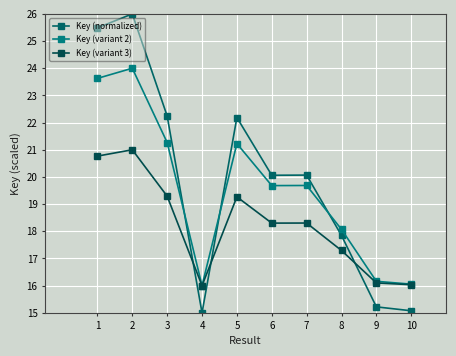

How many distinct data groups are displayed?

3